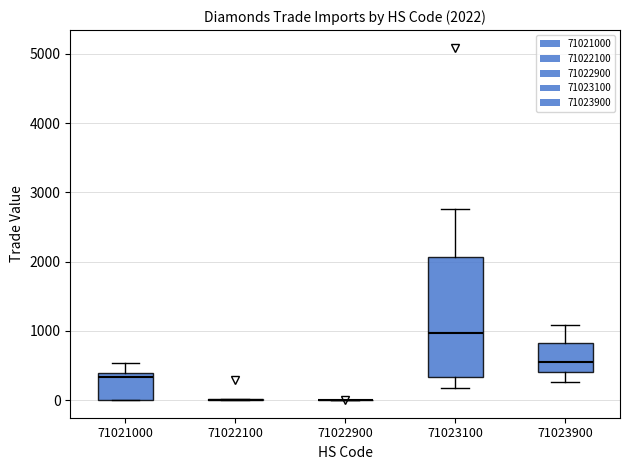

Comparing the boxes themselves (not the whiskers), which one is the tallest?

71023100